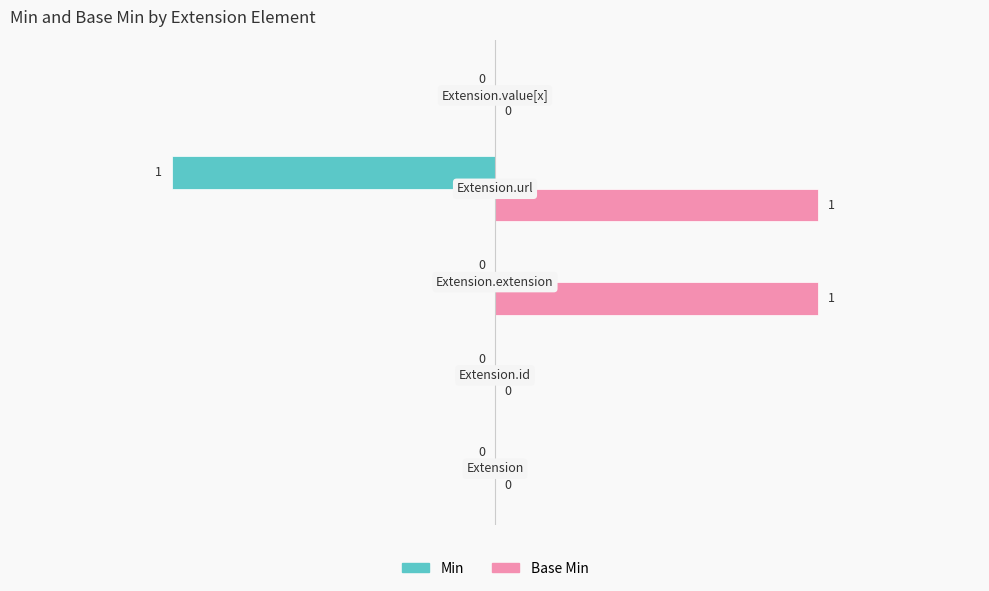

What is the greatest value displayed?

1